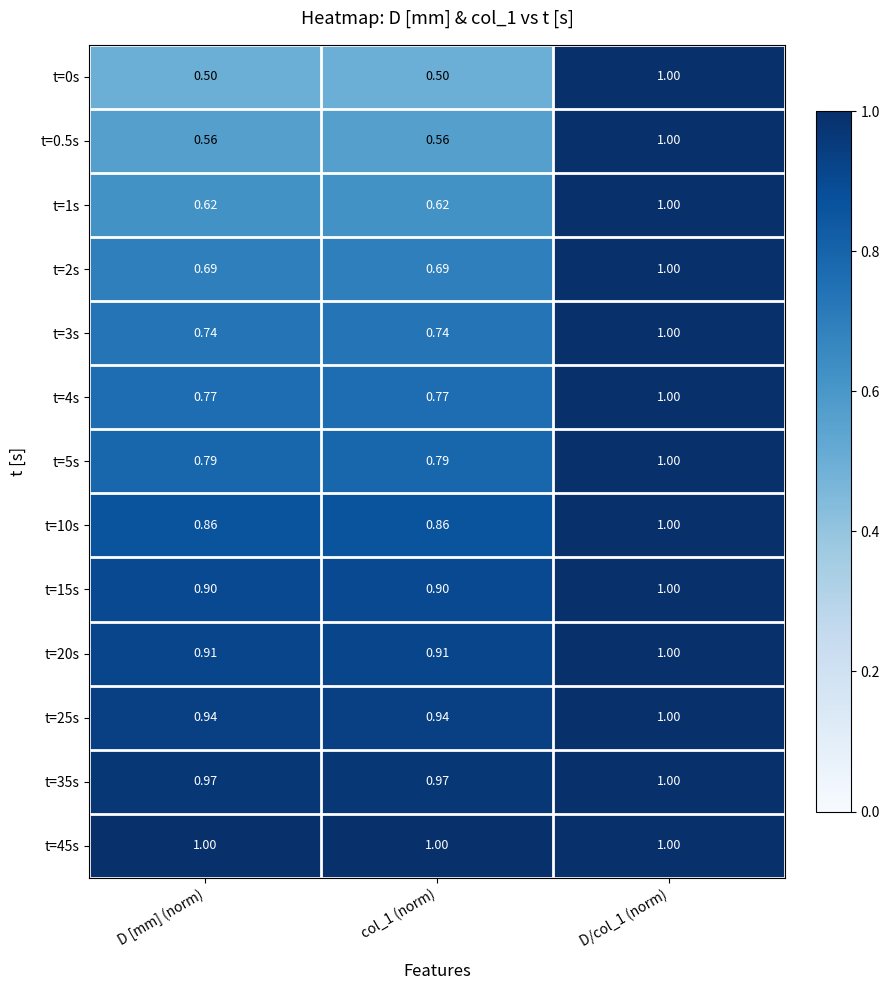

Is the value of t=15s at D [mm] (norm) greater than the value of t=1s at D/col_1 (norm)?

No